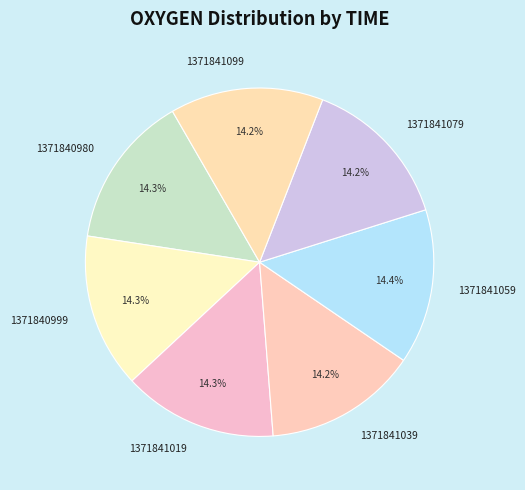

How many segments does this pie chart have?

7